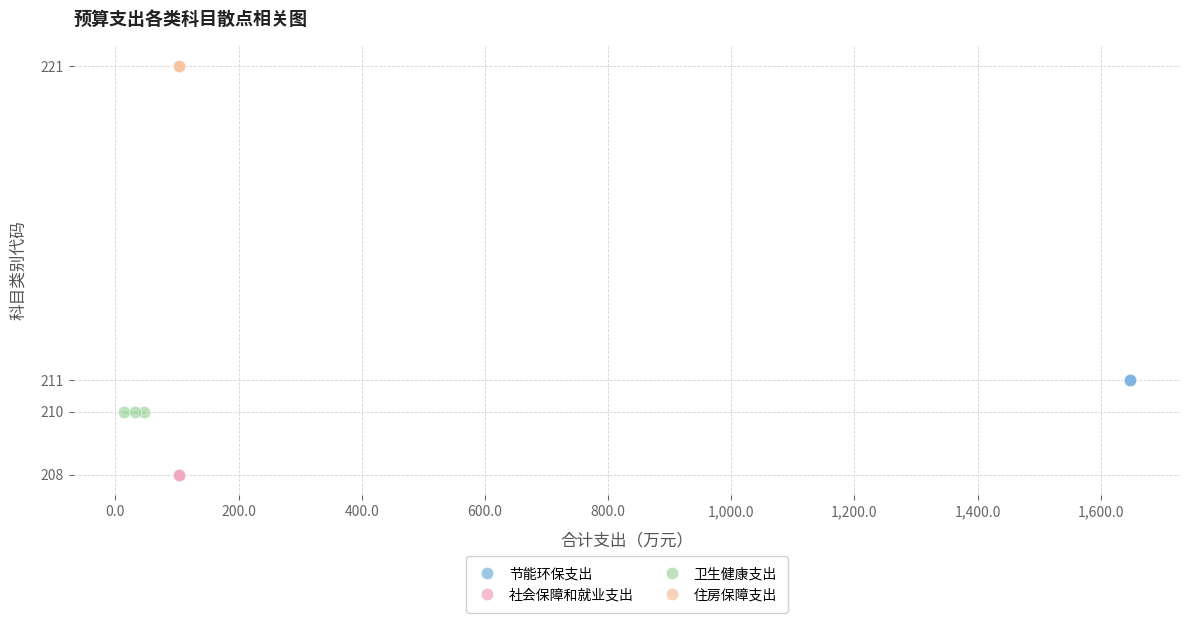

Which series reaches the maximum Y coordinate?

住房保障支出